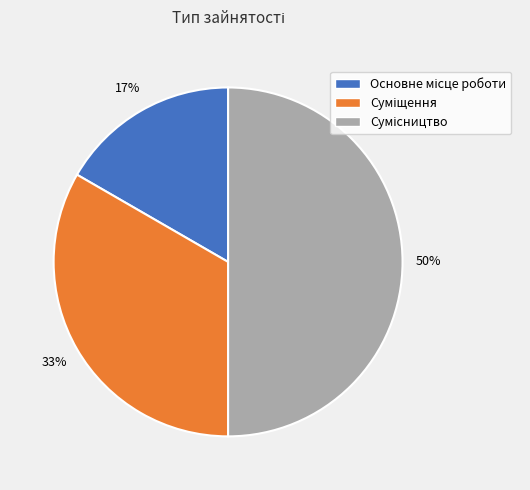

To the nearest percent, what is the average slice percentage?

33%